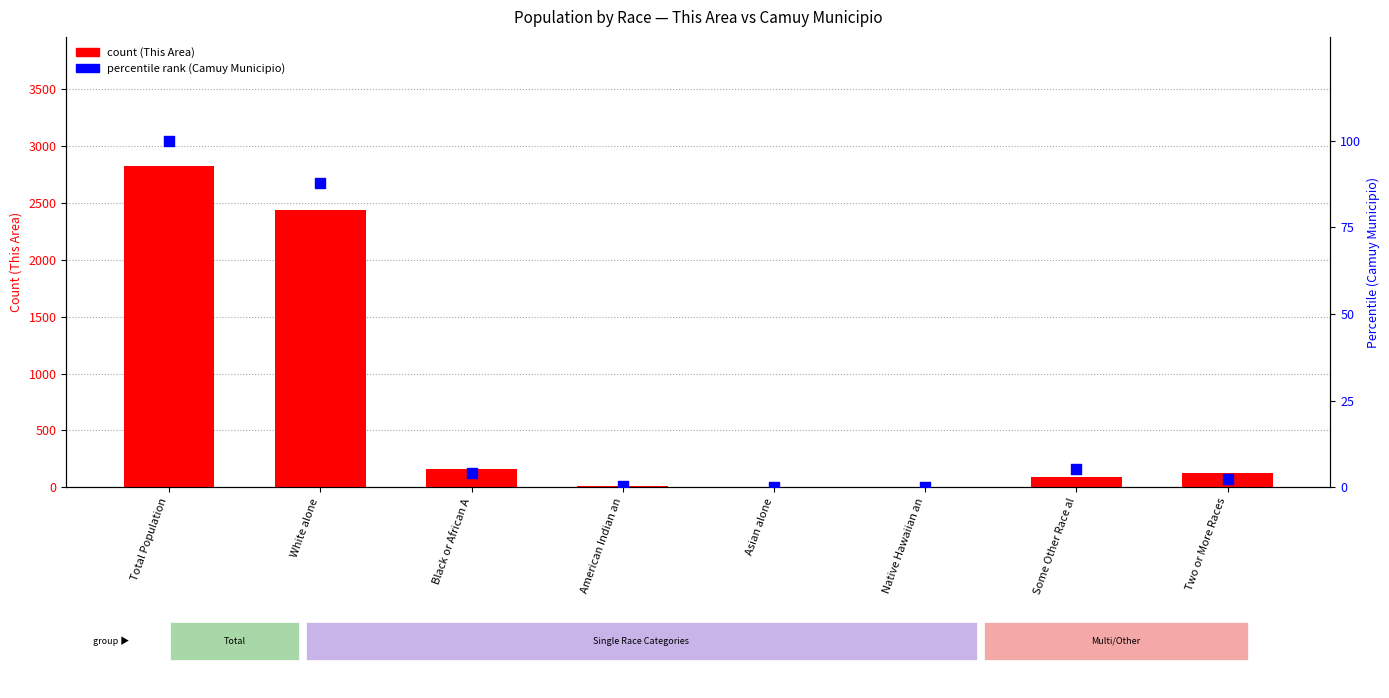

Which series contains the highest Y value?

This Area count